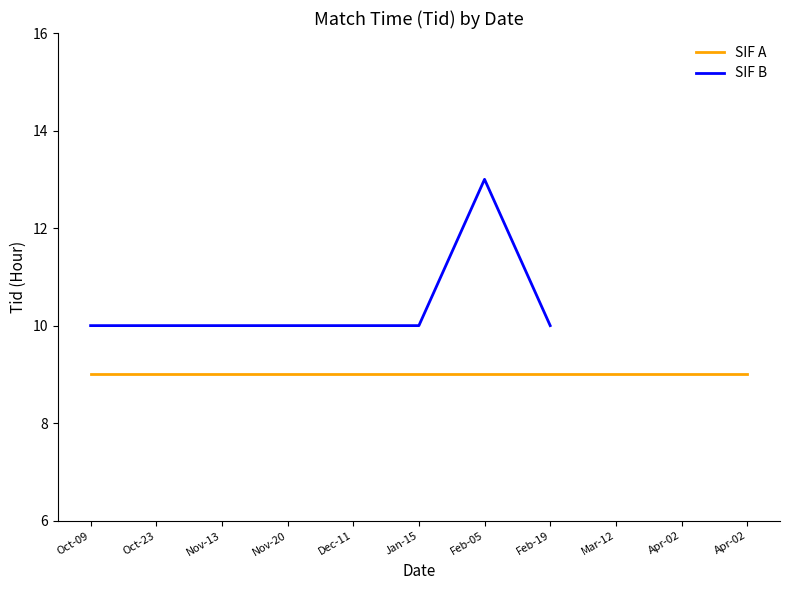

Approximately how many times larger is the value at Dec-11 compared to Oct-09?

1.0